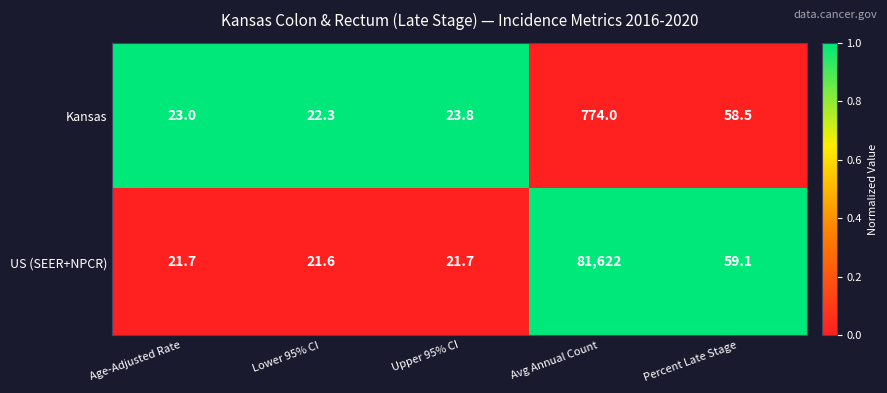

Reading left to right, list all the values displayed in this chart.

Kansas: Age-Adjusted Rate=23.0	Lower 95% CI=22.3	Upper 95% CI=23.8	Avg Annual Count=774.0	Percent Late Stage=58.5
US (SEER+NPCR): Age-Adjusted Rate=21.7	Lower 95% CI=21.6	Upper 95% CI=21.7	Avg Annual Count=81622.0	Percent Late Stage=59.1